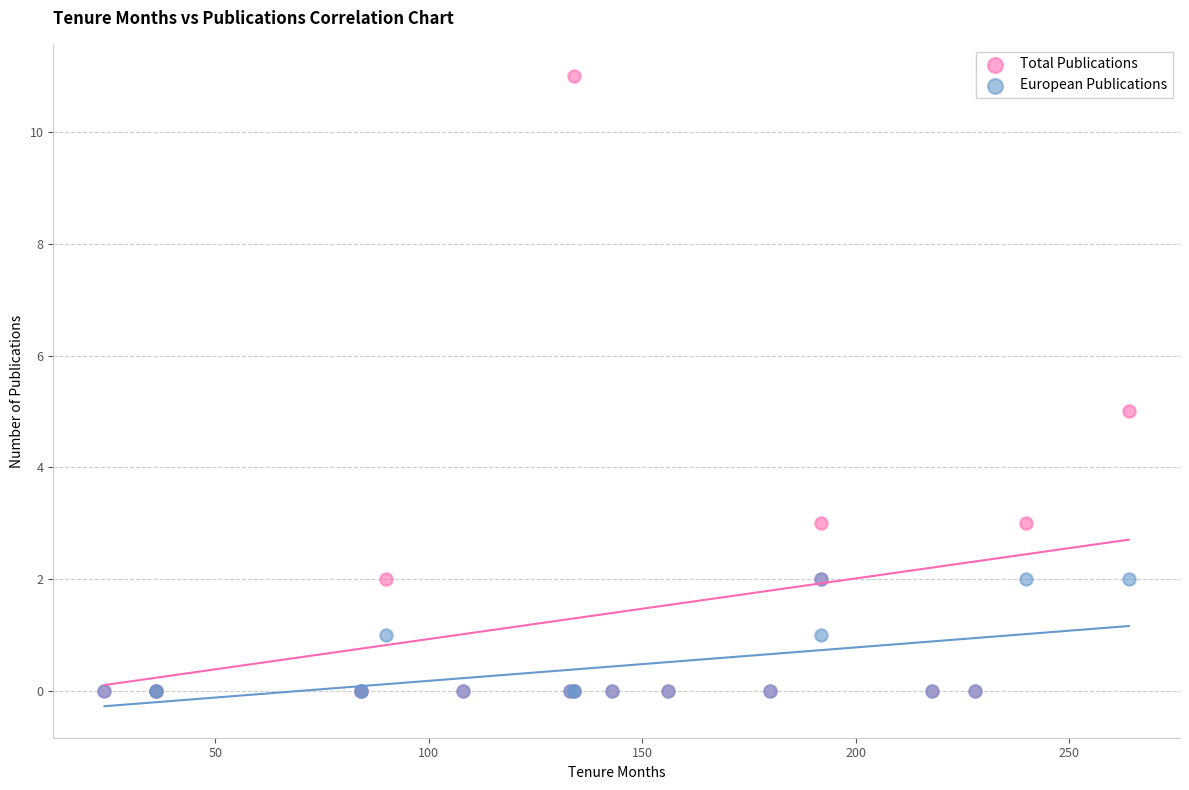

Which series has the widest spread of Y values?

Total Publications